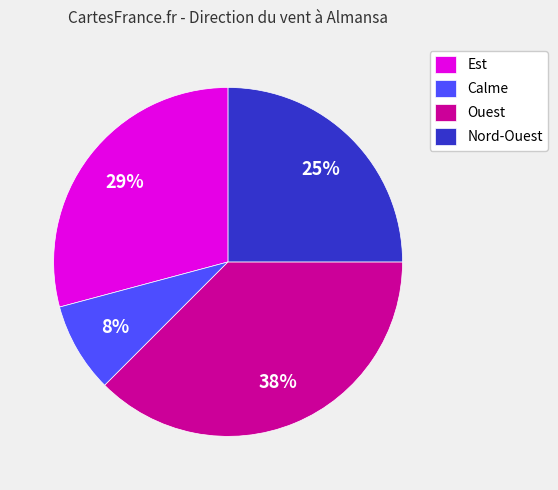

How many segments does this pie chart have?

4